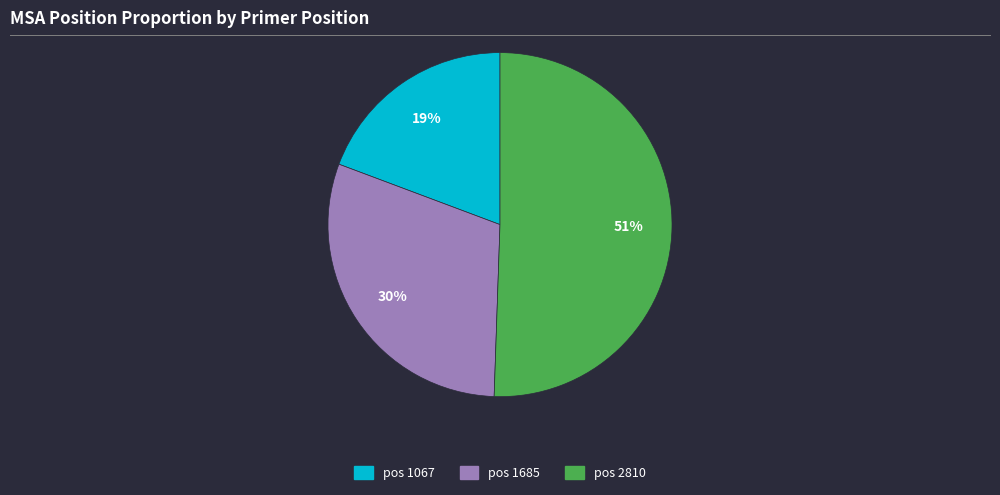

Does any single category account for the majority?

Yes